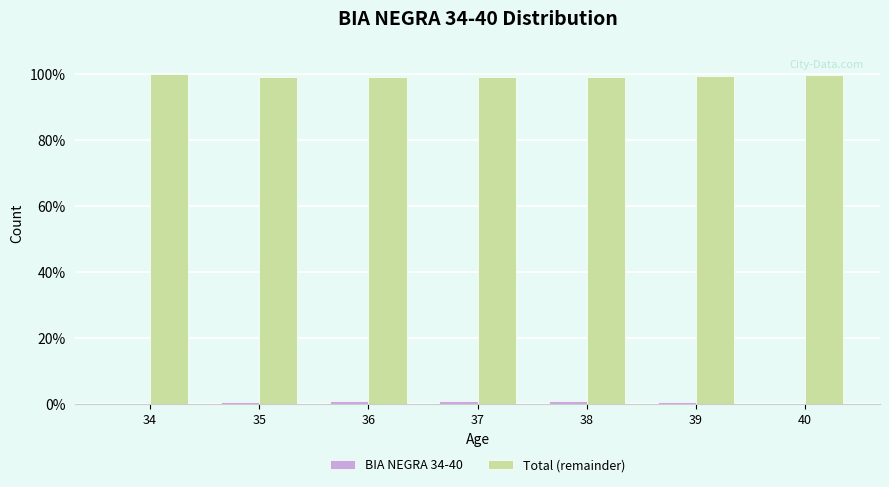

What is the greatest value displayed?

100.0